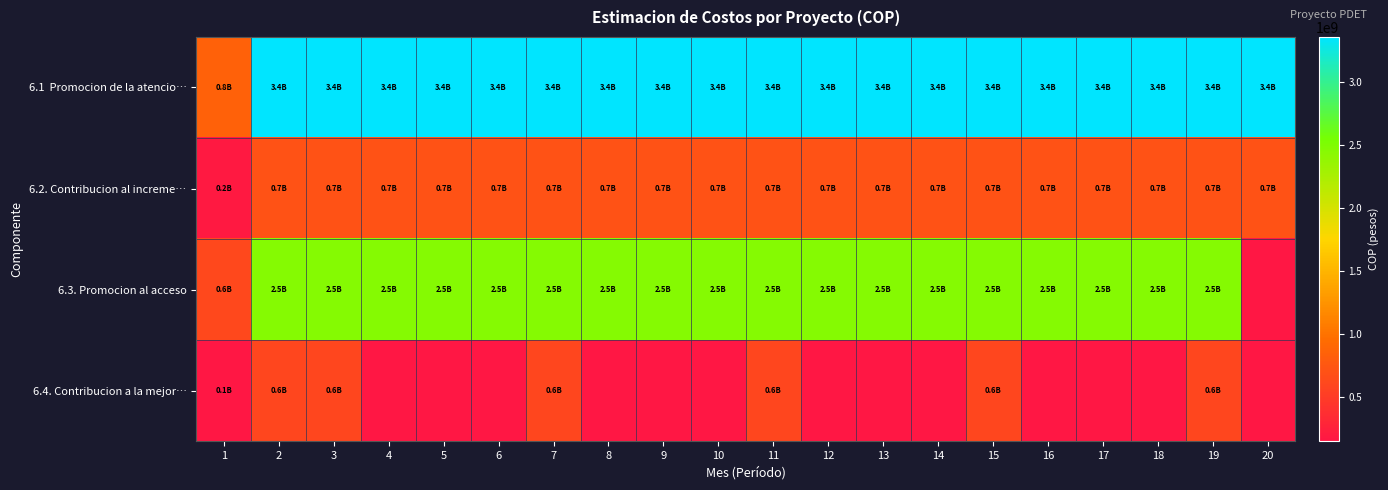

Which category has the lowest value in the 6.2. Contribucion al increme… series?

1